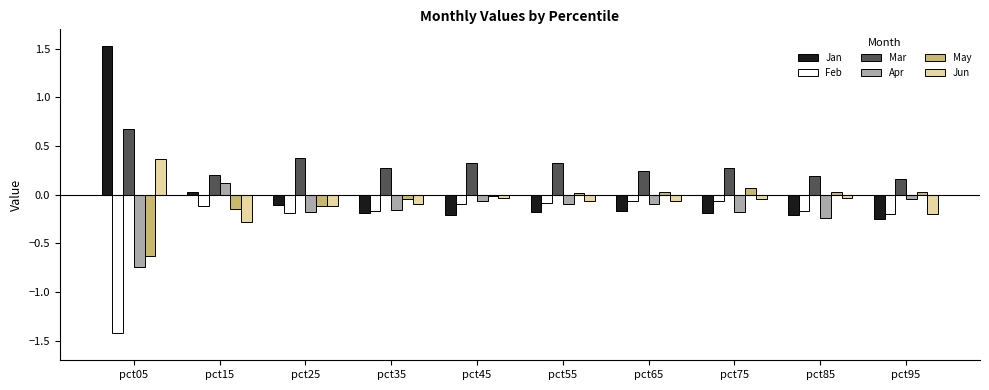

At which label does May reach its peak?

pct75